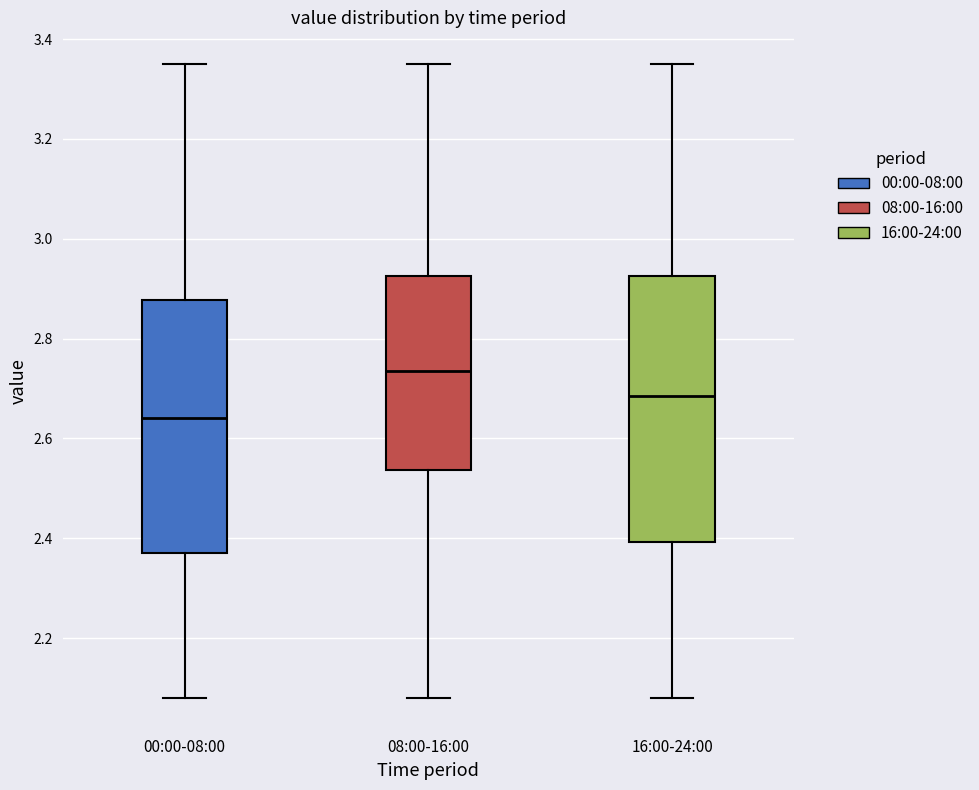

Which box's median line is the highest?

08:00-16:00